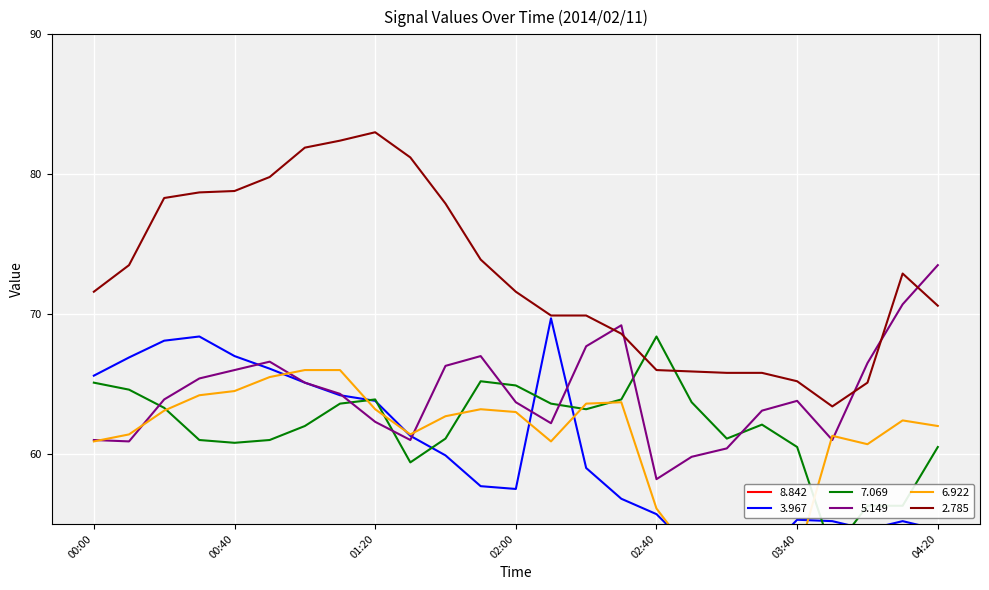

What is the label of the 25th point from the right?

00:00